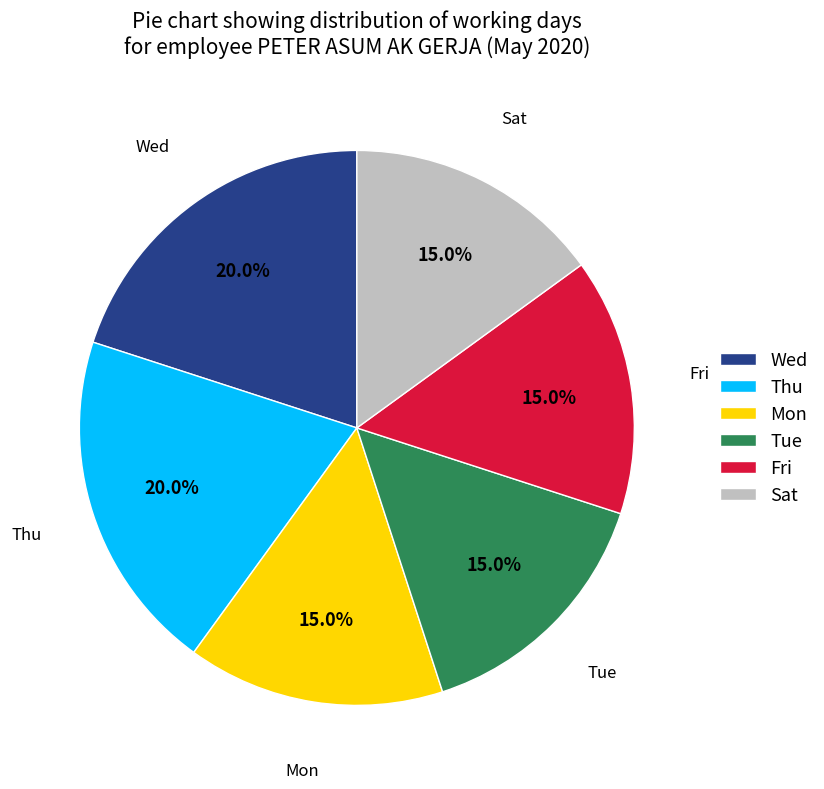

To the nearest percent, what portion does Tue represent?

15%